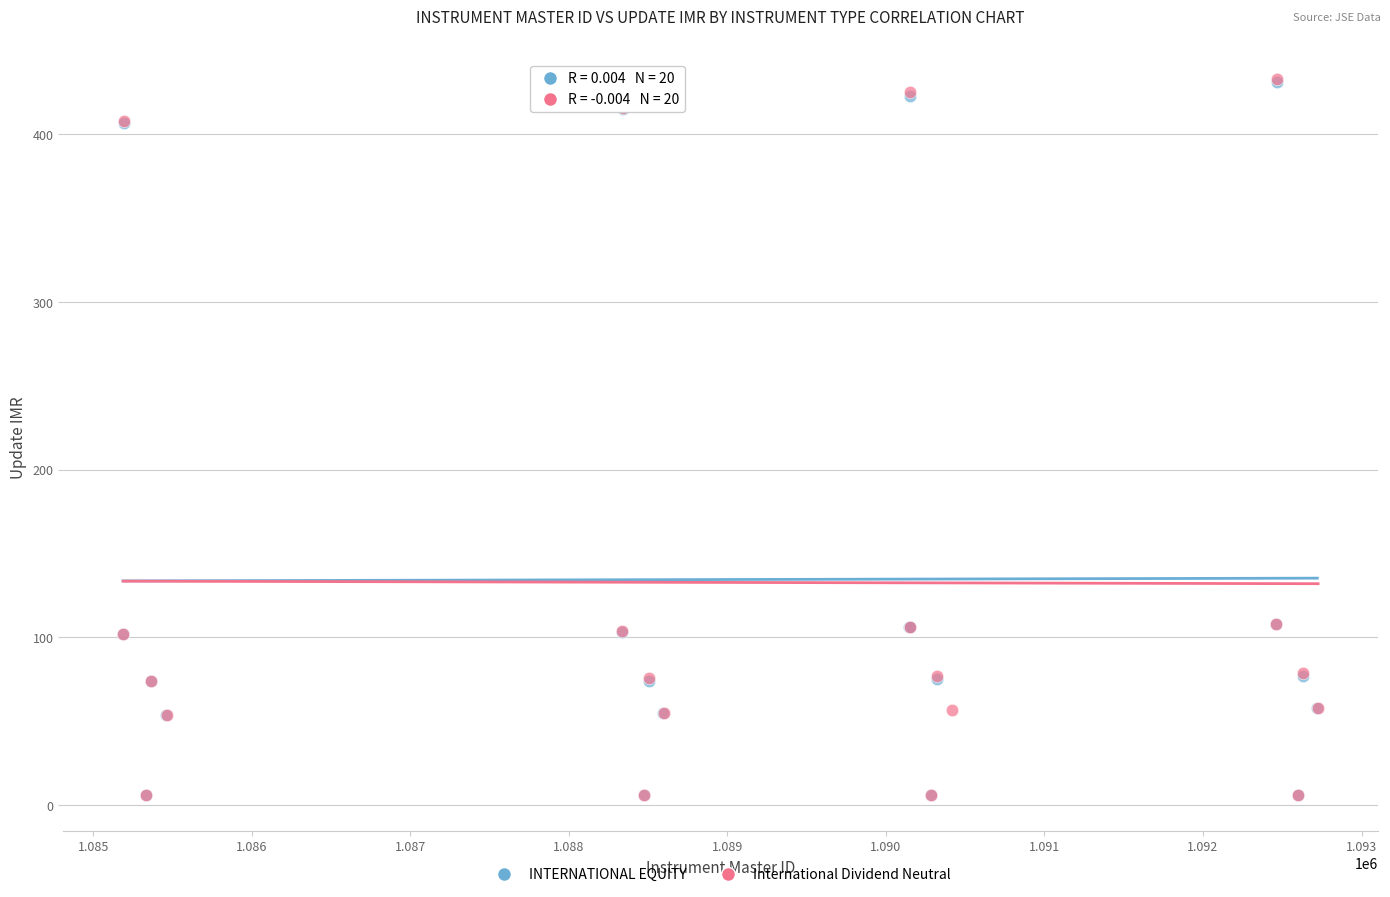

What are all the series names shown in the legend?

INTERNATIONAL EQUITY, International Dividend Neutral